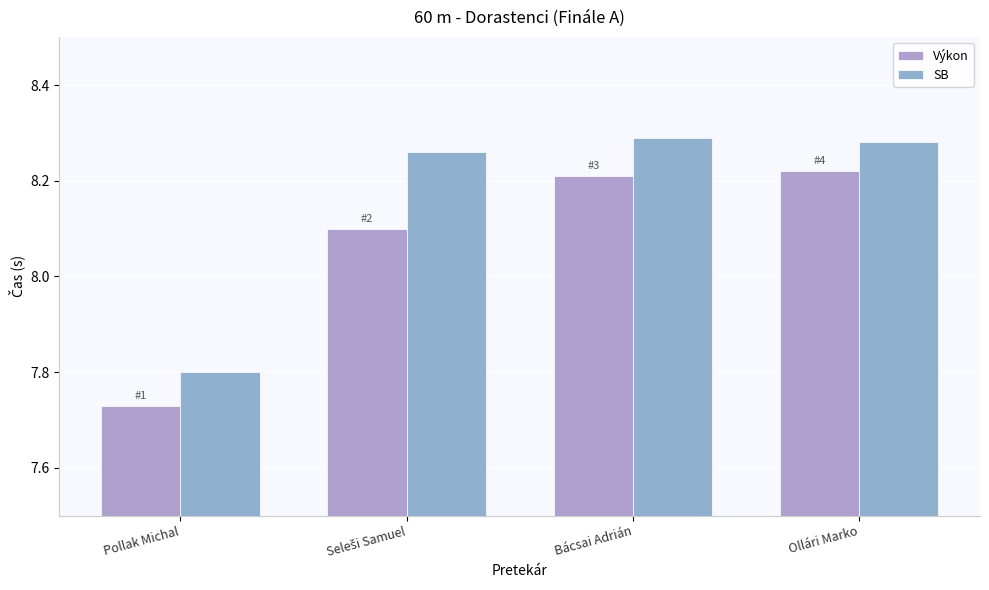

List the series in order of their overall mean, highest first.

SB, Výkon